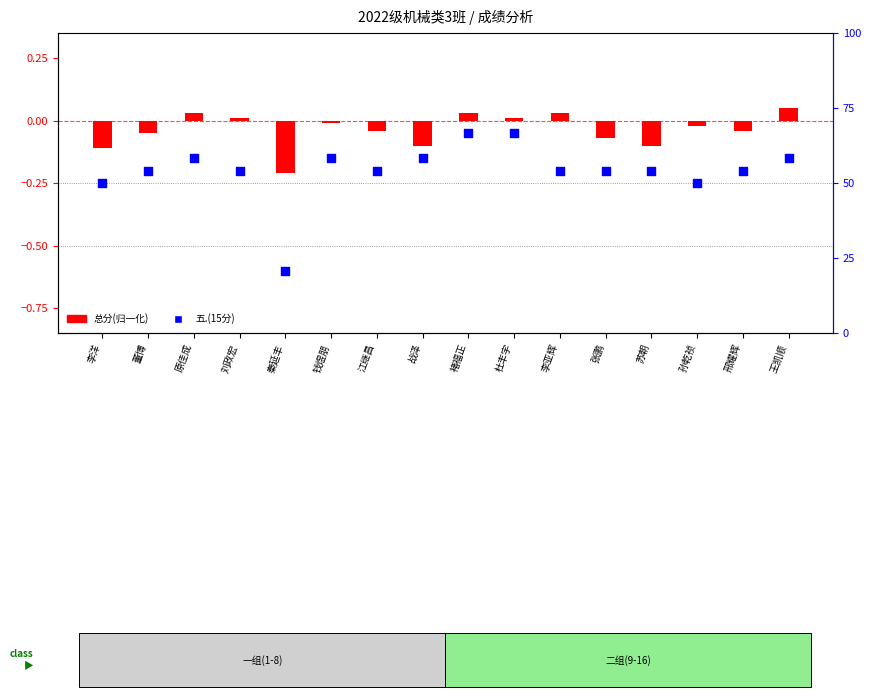

Between 李亚辉 and 江继昌, which is larger?

李亚辉